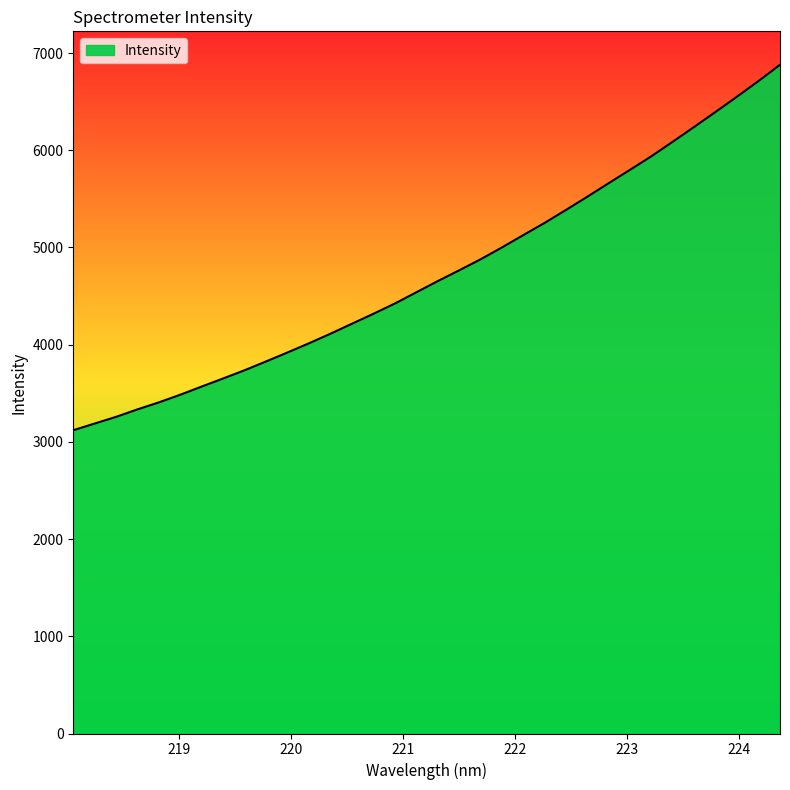

What is the minimum value shown in the chart?

3119.6